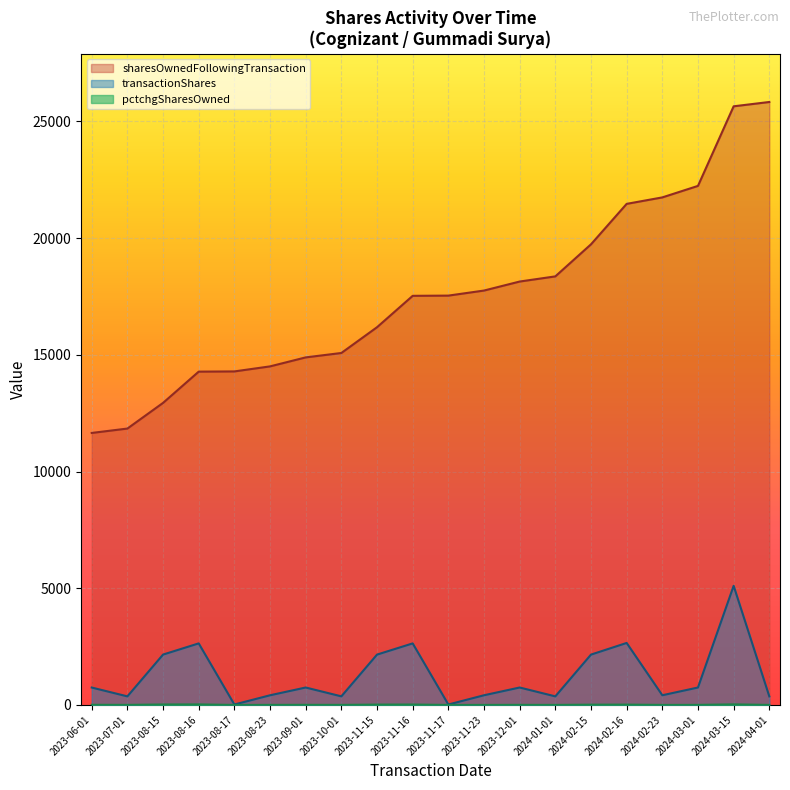

How many categories are shown in the chart?

20